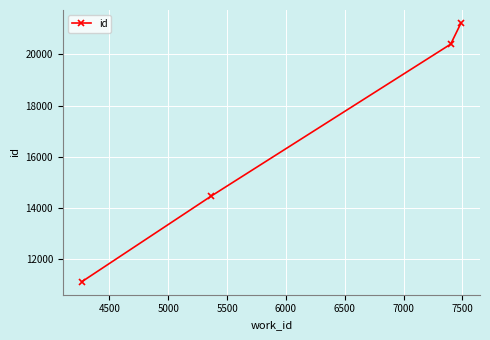

What is the minimum value shown in the chart?

11113